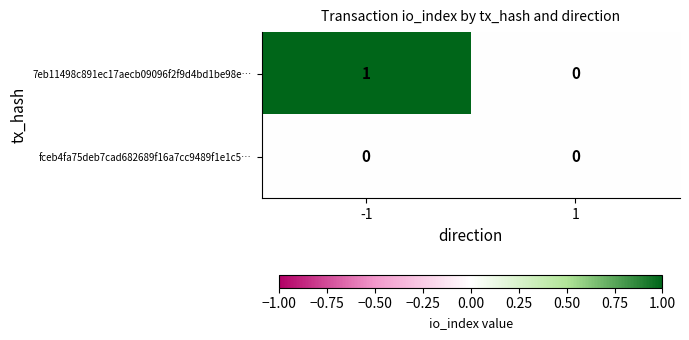

Reading right to left, transcribe all the data shown in this chart.

7eb11498c891ec17aecb09096f2f9d4bd1be98e…: 0	1
fceb4fa75deb7cad682689f16a7cc9489f1e1c5…: 0	0